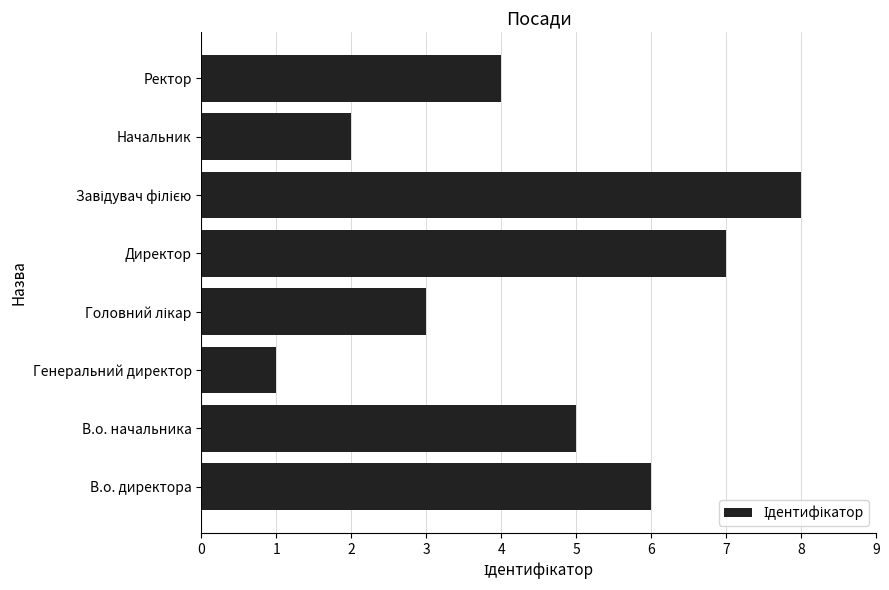

At which label is the value closest to 4?

Ректор